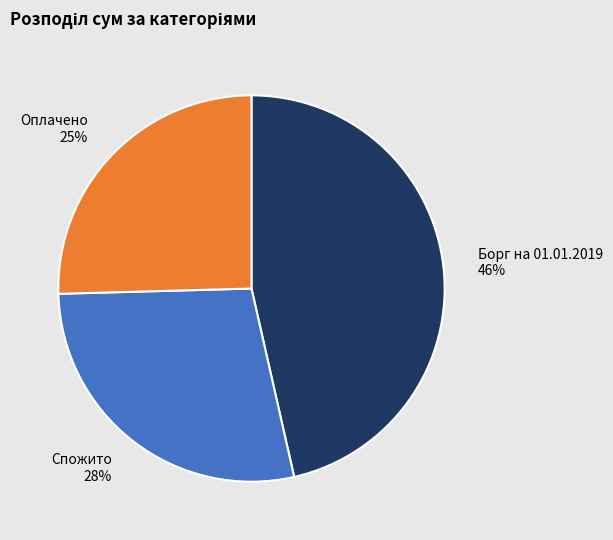

Which category has the smallest portion of the pie?

Оплачено